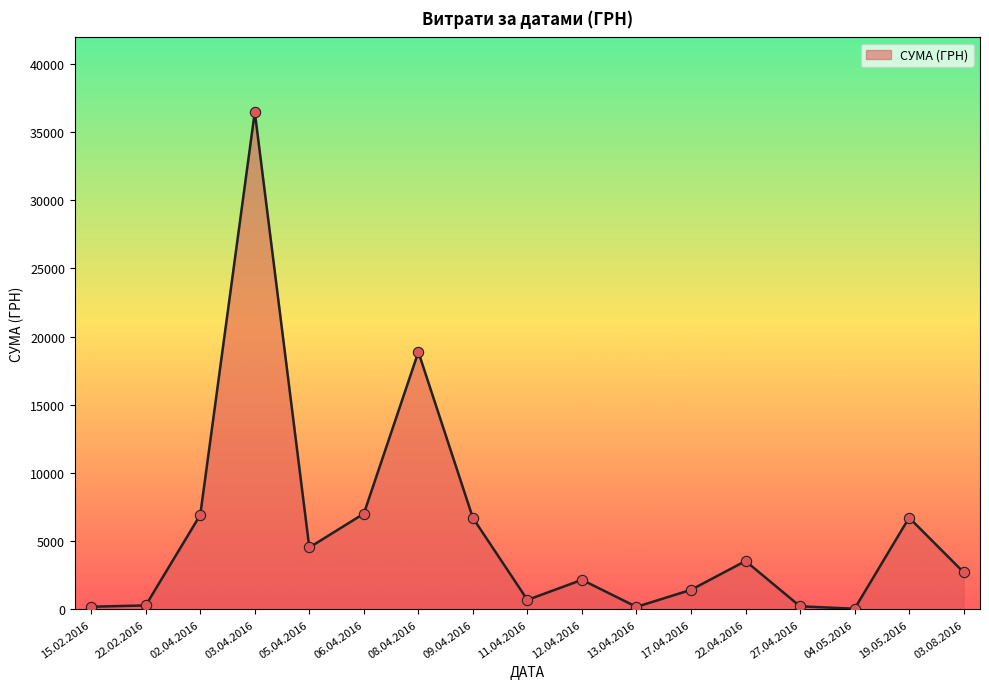

Between 13.04.2016 and 03.04.2016, which is larger?

03.04.2016